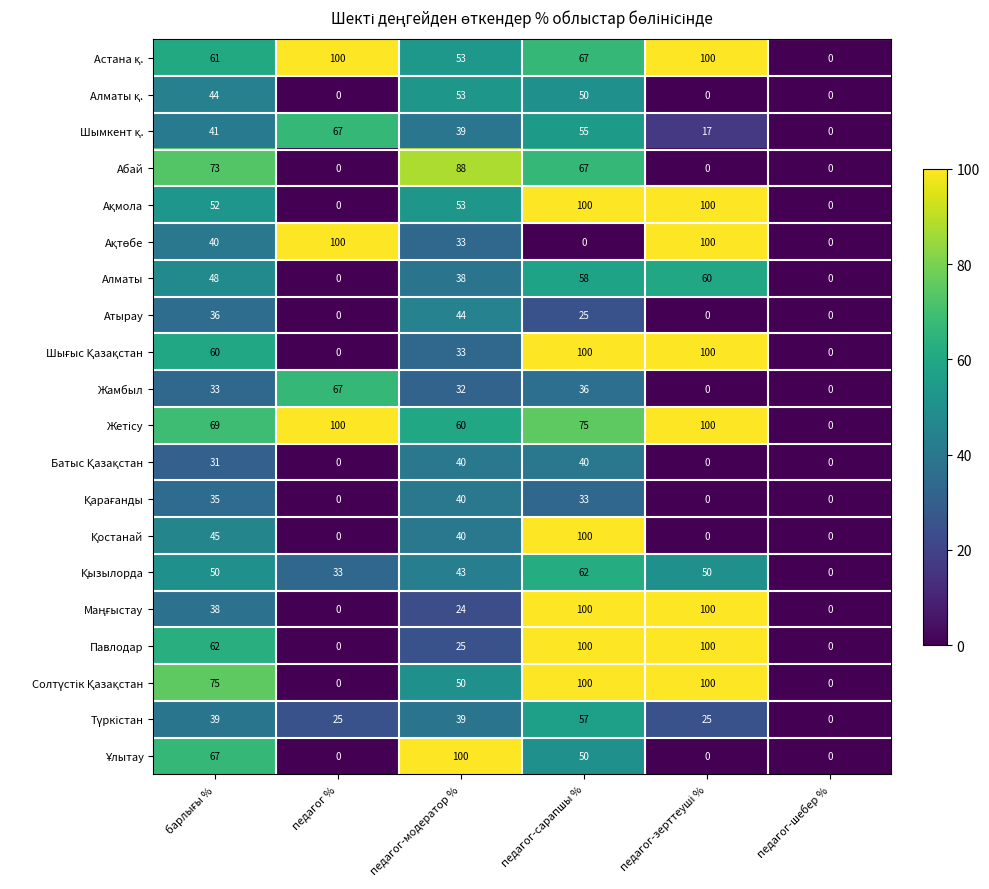

At how many categories does at least one series exceed 48?

5